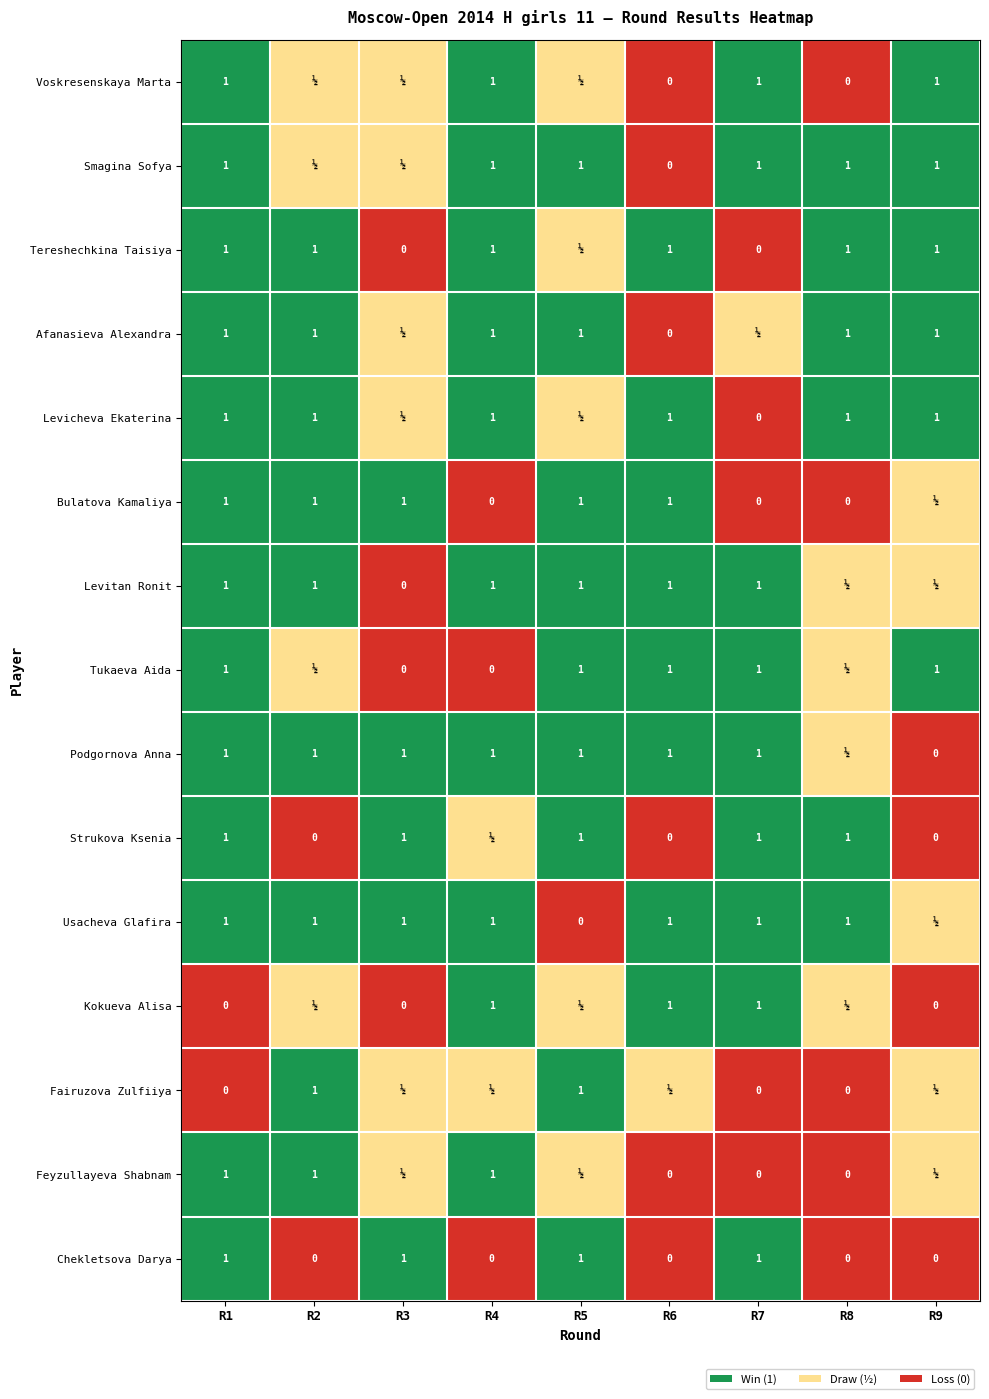

The Kokueva Alisa series shows 1.5 at R4. True or false?

False